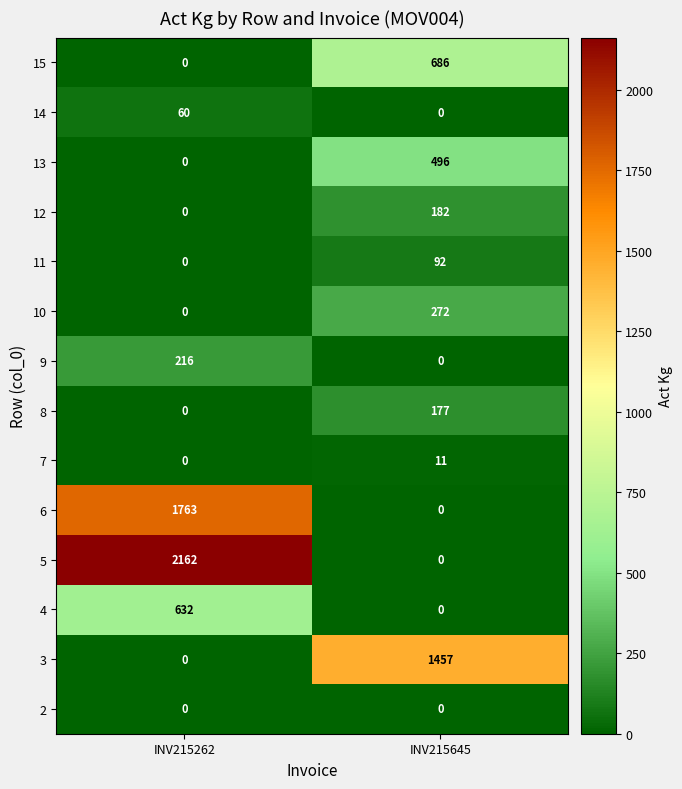

What is the sum of the 10 values at INV215645 and INV215262?

272